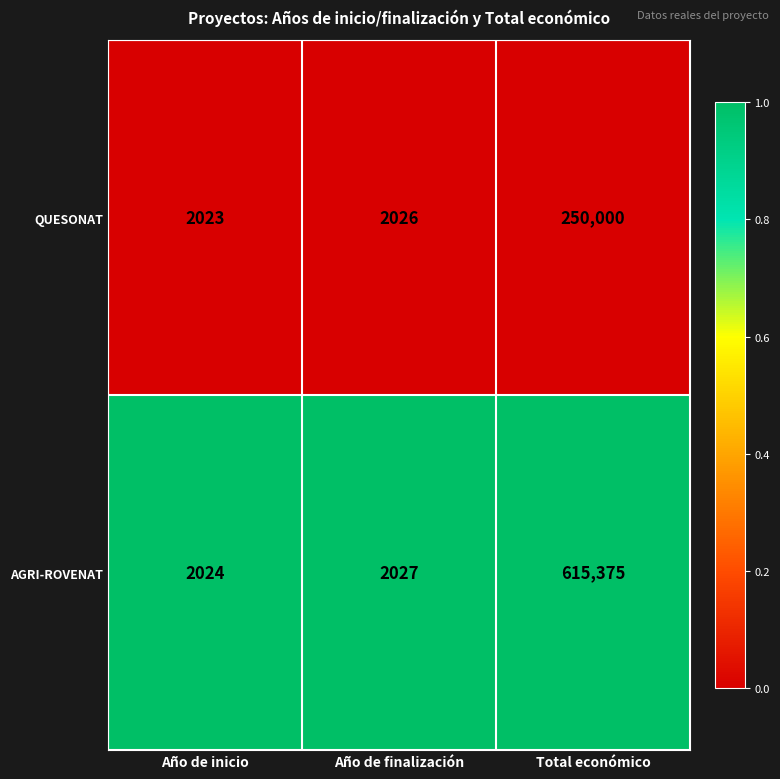

Reading left to right, extract all data points from this chart.

QUESONAT: Año de inicio=2023	Año de finalización=2026	Total económico=250000
AGRI-ROVENAT: Año de inicio=2024	Año de finalización=2027	Total económico=615375